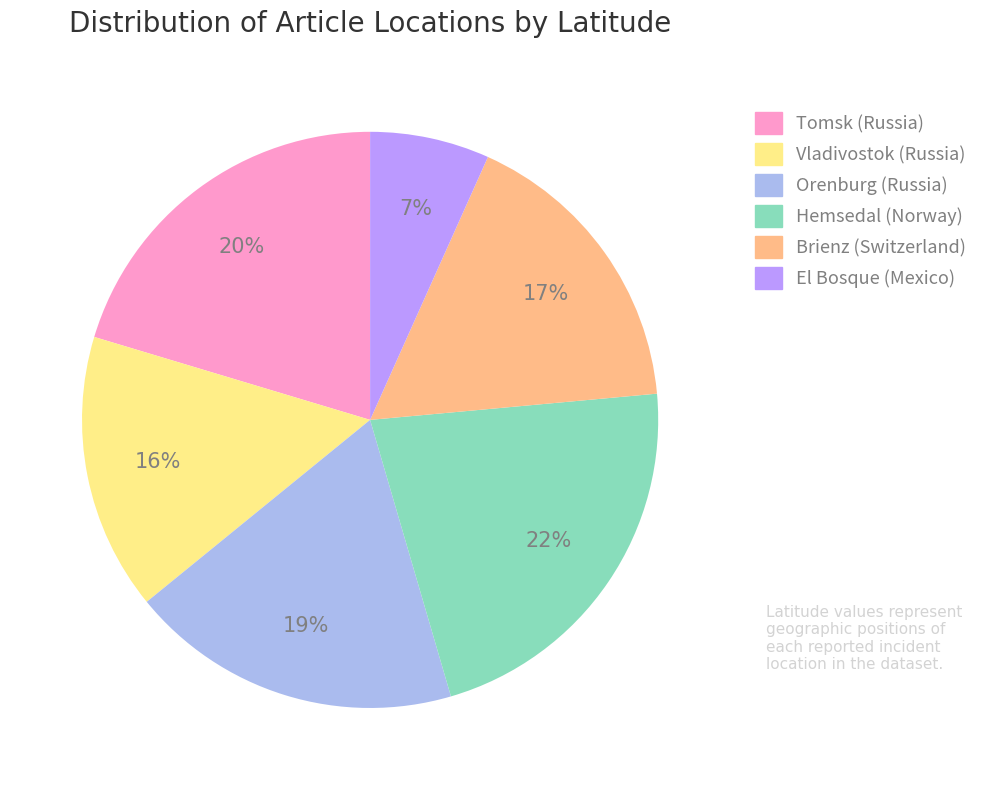

Is there any slice that represents more than half of the pie?

No